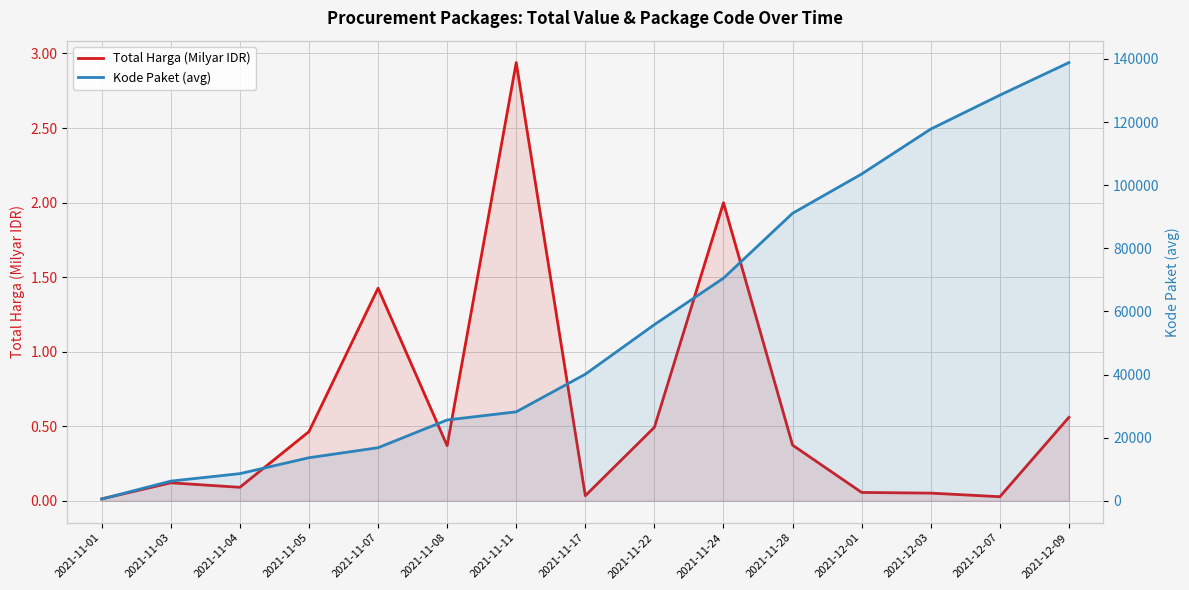

Rank the series at 2021-11-05 from highest to lowest value.

Kode Paket (avg), Total Harga (Milyar IDR)